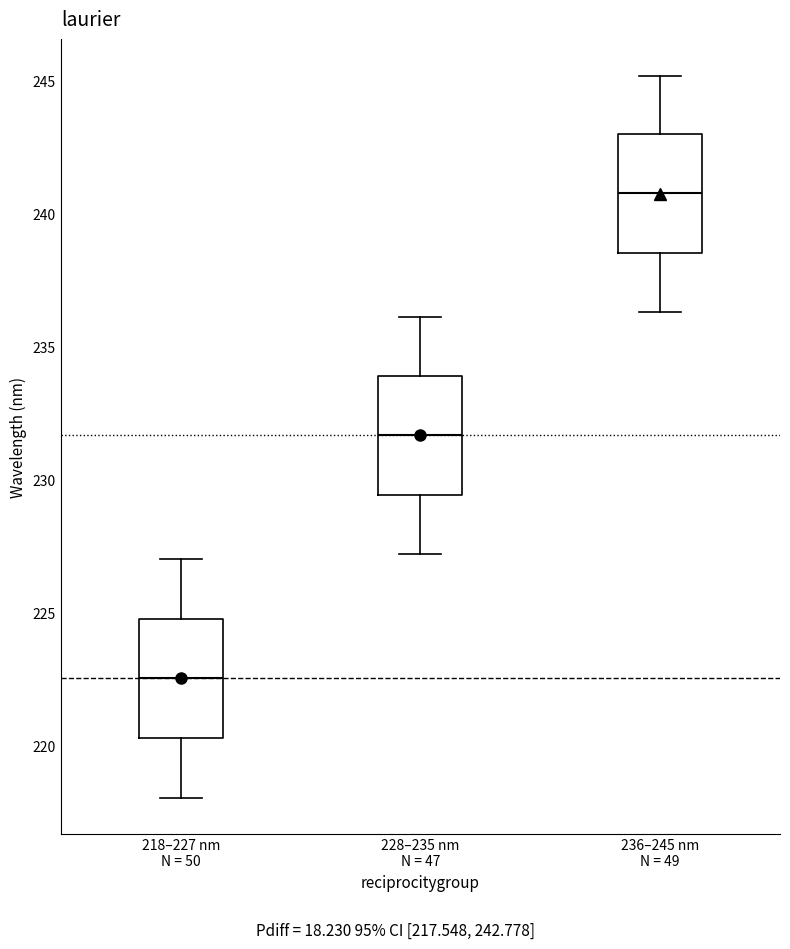

Which box has the highest median line?

236–245 nm N = 49